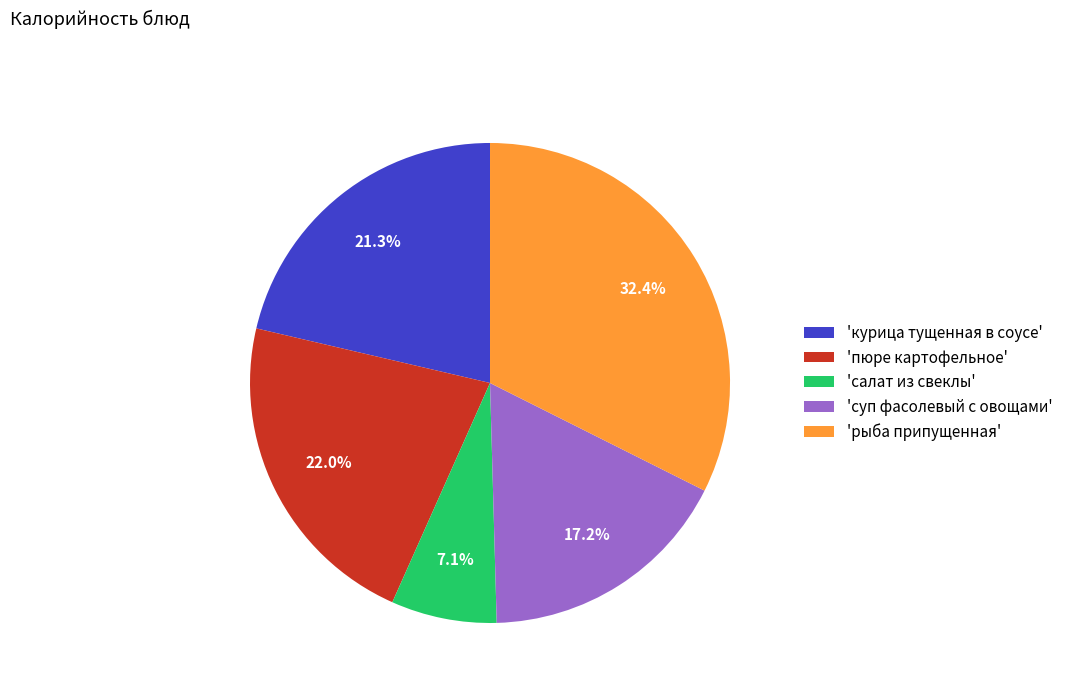

Which category has the biggest portion of the pie?

'рыба припущенная'